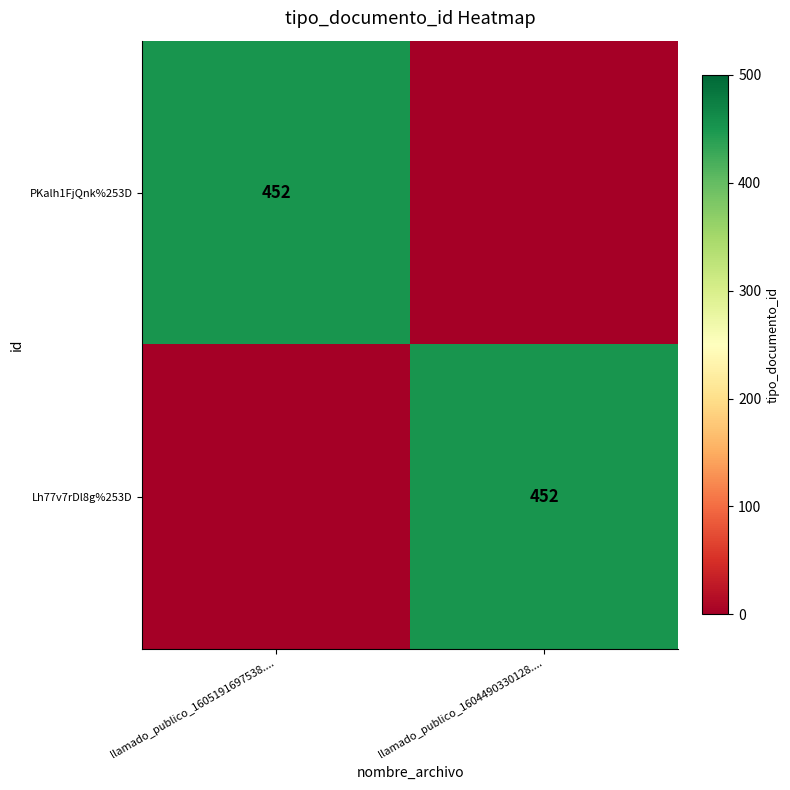

True or false: PKalh1FjQnk%253D has a value of 809 at llamado_publico_1605191697538.....

False